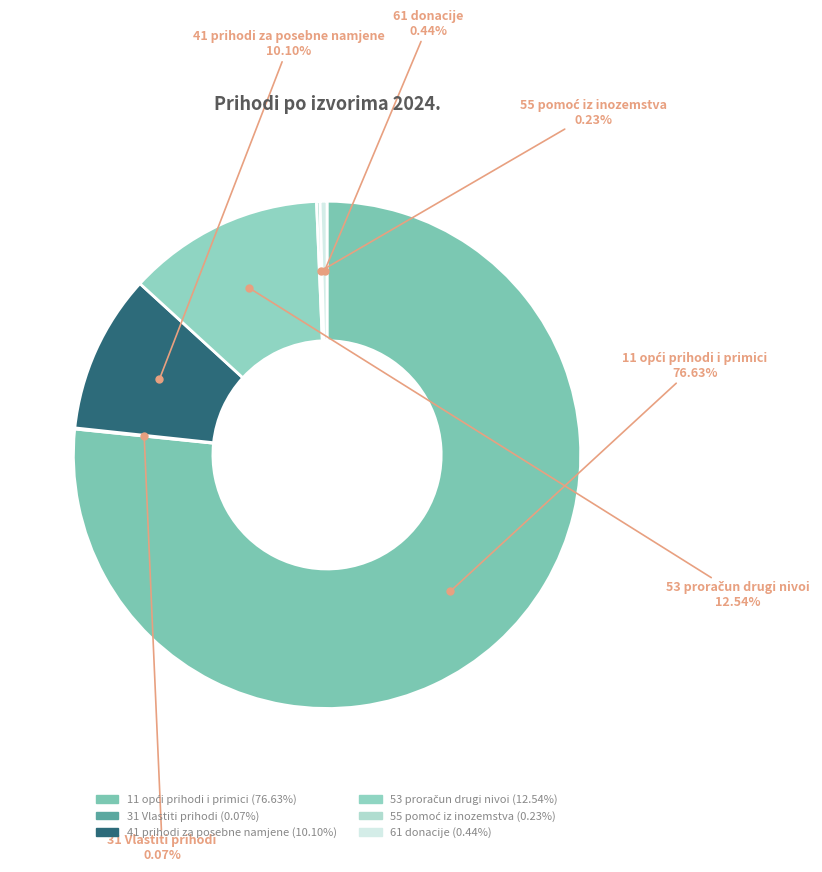

Between 41 prihodi za posebne namjene and 61 donacije, which is larger?

41 prihodi za posebne namjene